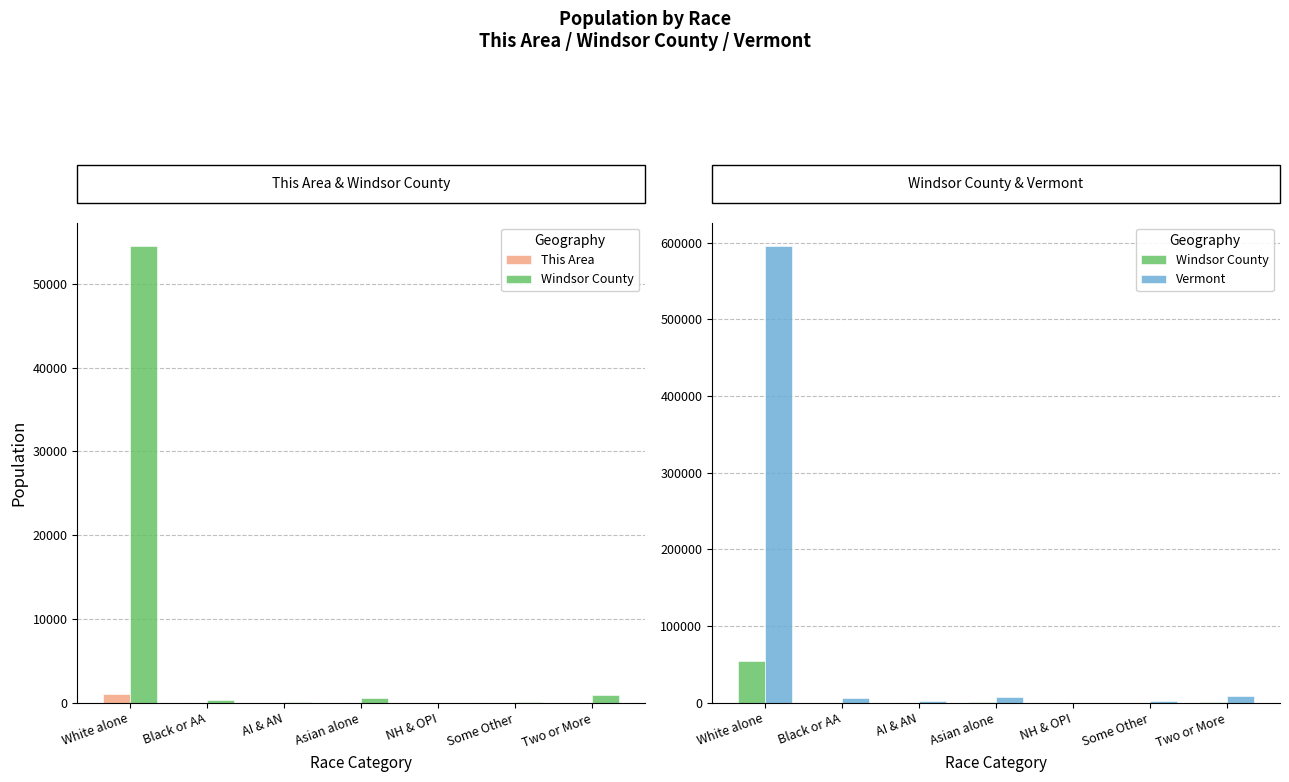

Count the number of data series in this chart.

3